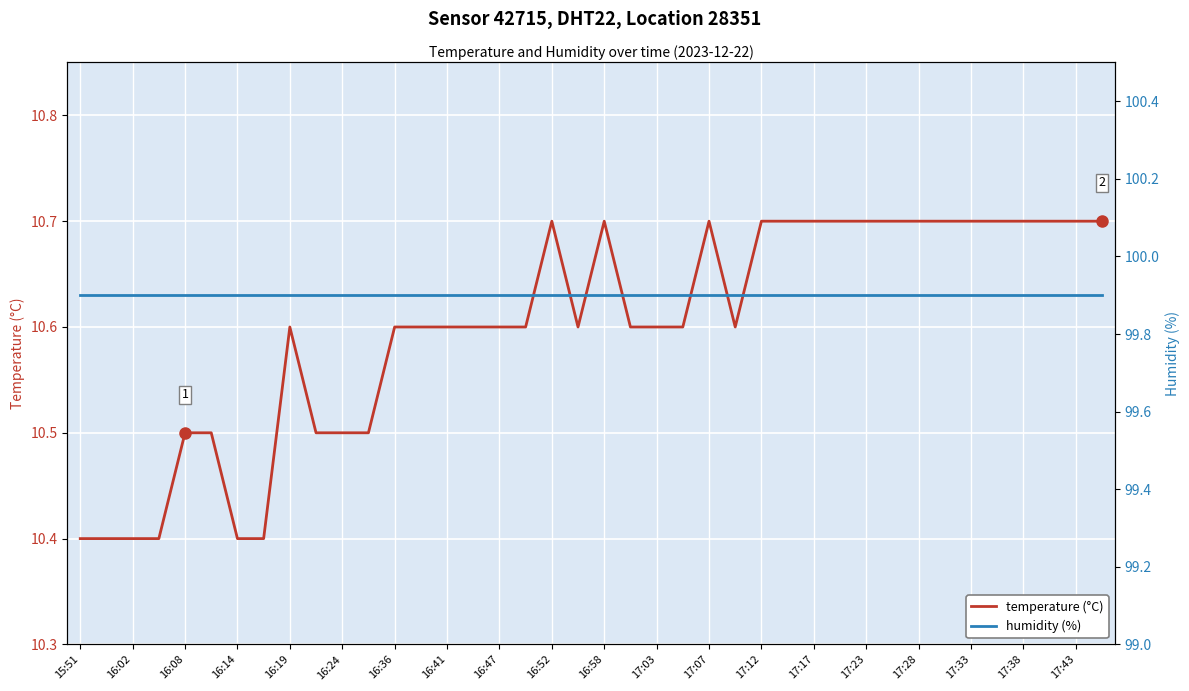

How many lines are shown in the chart?

2